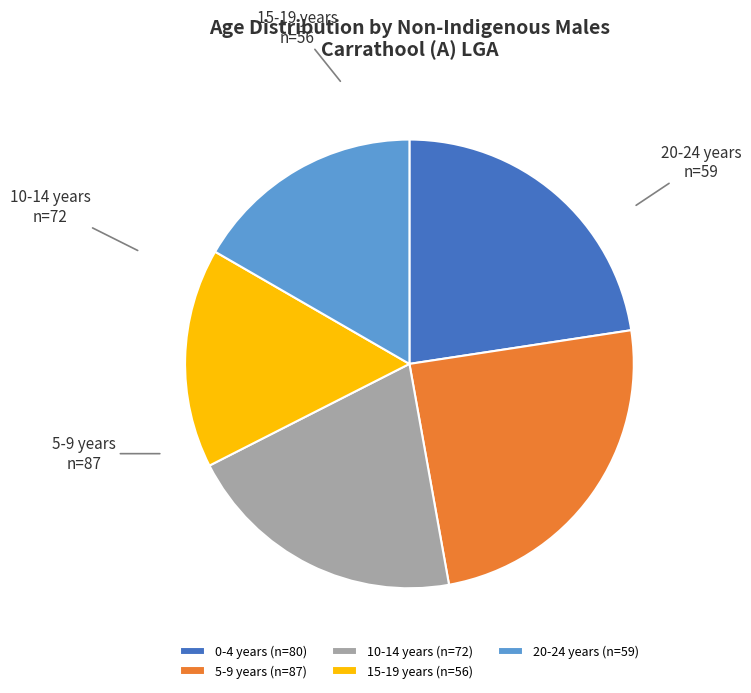

Between 10-14 years and 5-9 years, which is larger?

5-9 years